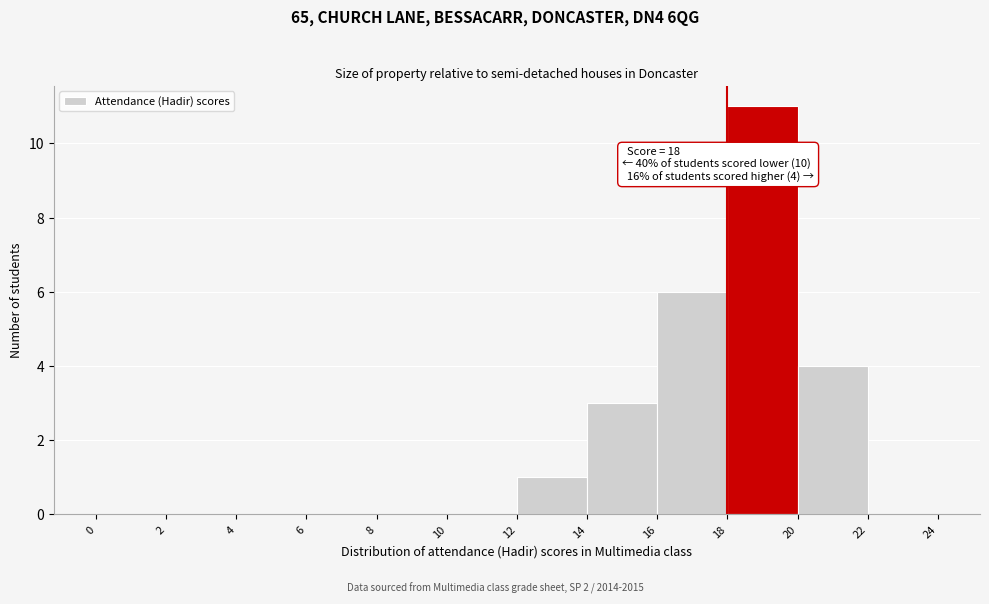

Which range on the x-axis has the tallest bar?

18 to 20